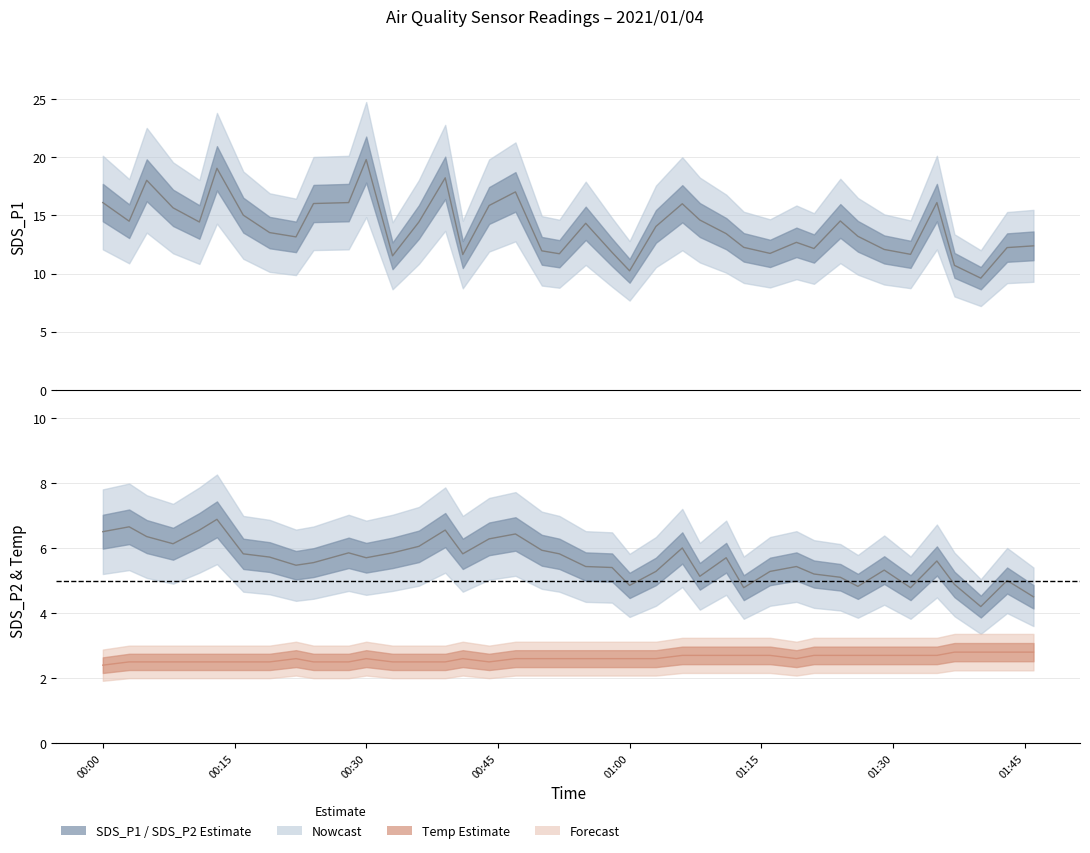

Reading left to right, transcribe all the data shown in this chart.

SDS_P1: 16.1	14.5	18.0	15.7	14.4	19.1	15.0	13.5	13.2	16.0	16.1	19.8	11.5	14.4	18.2	11.6	15.8	17.0	11.9	11.7	14.3	11.8	10.2	14.1	16.0	14.6	13.4	12.2	11.7	12.7	12.2	14.5	13.2	12.1	11.7	16.1	10.7	9.6	12.2	12.4
SDS_P2: 6.5	6.7	6.3	6.1	6.5	6.9	5.8	5.7	5.5	5.5	5.8	5.7	5.8	6.0	6.5	5.8	6.3	6.4	5.9	5.8	5.4	5.4	4.8	5.3	6.0	5.1	5.7	4.8	5.3	5.4	5.2	5.1	4.8	5.3	4.8	5.6	4.9	4.2	5.0	4.5
Temp: 2.4	2.5	2.5	2.5	2.5	2.5	2.5	2.5	2.6	2.5	2.5	2.6	2.5	2.5	2.5	2.6	2.5	2.6	2.6	2.6	2.6	2.6	2.6	2.6	2.7	2.7	2.7	2.7	2.7	2.6	2.7	2.7	2.7	2.7	2.7	2.7	2.8	2.8	2.8	2.8